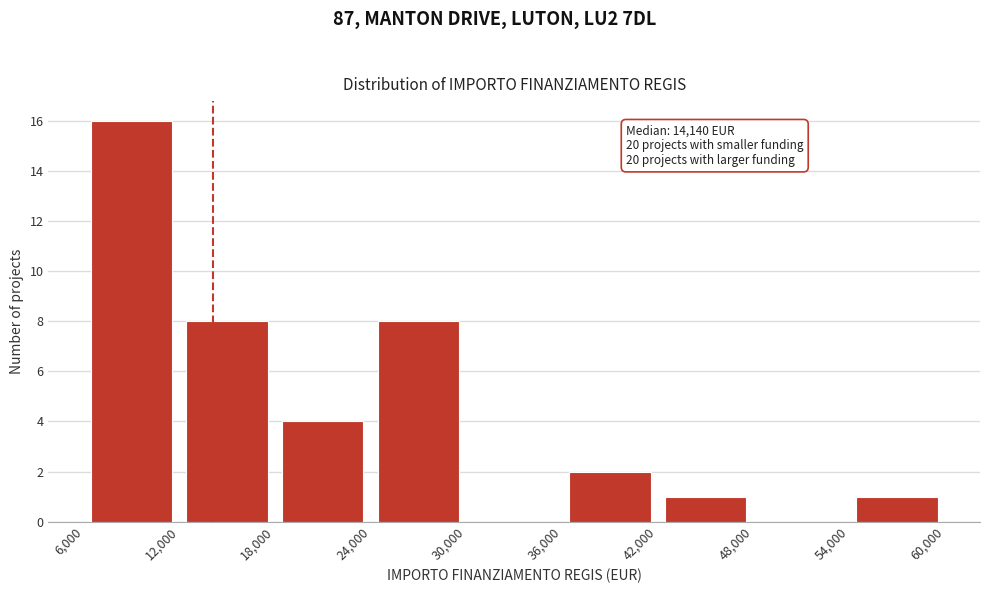

Over which range of the x-axis is the bar tallest?

6,000 to 12,000